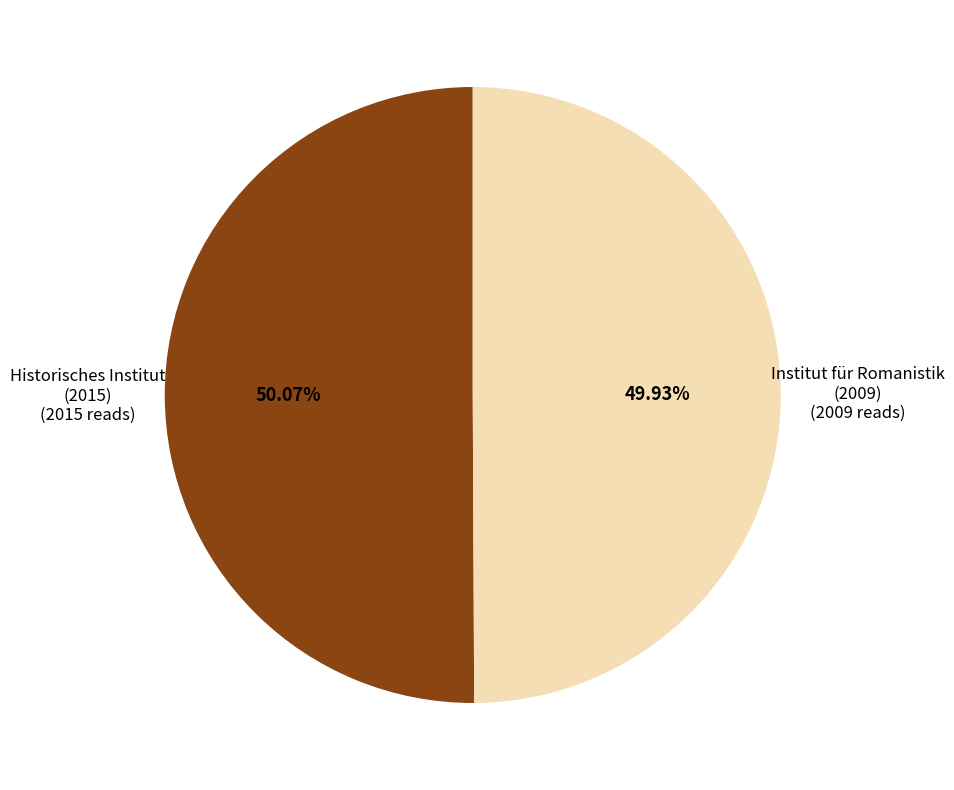

Is there a majority slice in this chart?

Yes